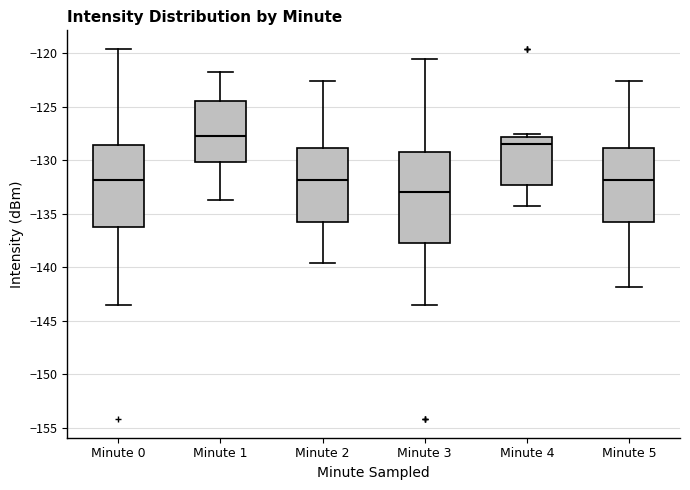

Reading left to right, transcribe this box plot: for each box, give where its median line is, the range the box spans, and where its two whiskers end, as read against the y-axis. The values are not printed on the chart, so give them approximately, as read against the axis.

Minute 0: median -132.0, box -136.0 to -128.5, whiskers -143.5 to -119.5
Minute 1: median -128.0, box -130.0 to -124.5, whiskers -134.0 to -122.0
Minute 2: median -132.0, box -136.0 to -129.0, whiskers -139.5 to -122.5
Minute 3: median -133.0, box -137.5 to -129.5, whiskers -143.5 to -120.5
Minute 4: median -128.5, box -132.5 to -128.0, whiskers -134.5 to -127.5
Minute 5: median -132.0, box -136.0 to -129.0, whiskers -142.0 to -122.5